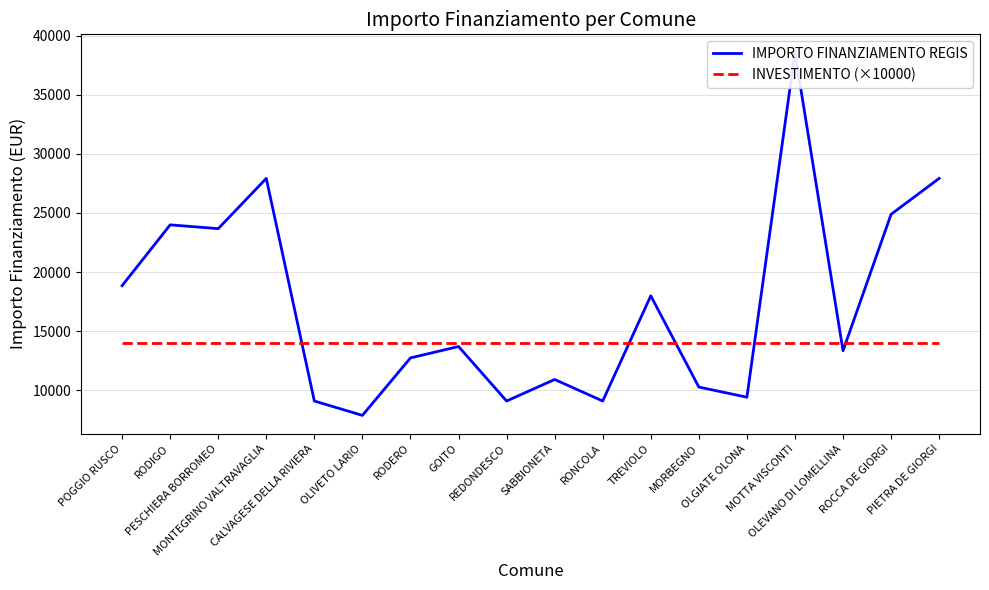

Does the chart have visible grid lines?

Yes